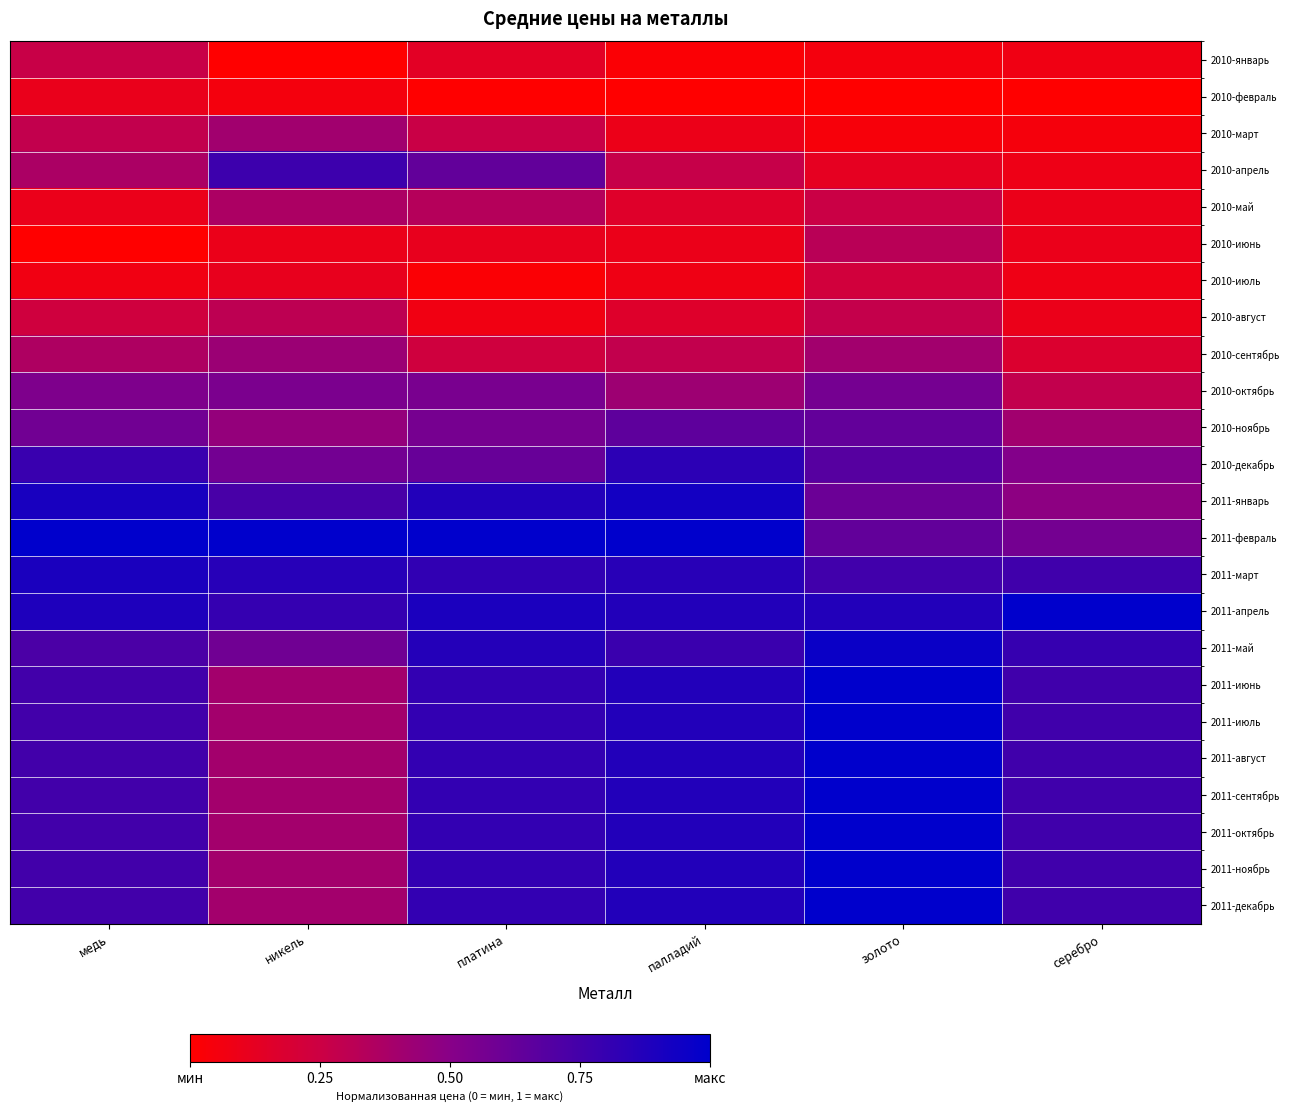

Reading right to left, extract all data points from this chart.

2010-январь: серебро=0.1	золото=0.1	палладий=0.0	платина=0.1	никель=0.0	медь=0.3
2010-февраль: серебро=0.0	золото=0.0	палладий=0.0	платина=0.0	никель=0.1	медь=0.1
2010-март: серебро=0.0	золото=0.0	палладий=0.1	платина=0.3	никель=0.4	медь=0.3
2010-апрель: серебро=0.1	золото=0.1	палладий=0.3	платина=0.6	никель=0.8	медь=0.4
2010-май: серебро=0.1	золото=0.3	палладий=0.2	платина=0.3	никель=0.4	медь=0.1
2010-июнь: серебро=0.1	золото=0.3	палладий=0.1	платина=0.1	никель=0.1	медь=0.0
2010-июль: серебро=0.1	золото=0.2	палладий=0.1	платина=0.0	никель=0.1	медь=0.1
2010-август: серебро=0.1	золото=0.3	палладий=0.2	платина=0.1	никель=0.3	медь=0.2
2010-сентябрь: серебро=0.2	золото=0.4	палладий=0.3	платина=0.2	никель=0.4	медь=0.4
2010-октябрь: серебро=0.3	золото=0.6	палладий=0.4	платина=0.6	никель=0.5	медь=0.5
2010-ноябрь: серебро=0.4	золото=0.6	палладий=0.7	платина=0.6	никель=0.5	медь=0.6
2010-декабрь: серебро=0.5	золото=0.7	палладий=0.8	платина=0.6	никель=0.6	медь=0.8
2011-январь: серебро=0.5	золото=0.6	палладий=0.9	платина=0.9	никель=0.7	медь=0.9
2011-февраль: серебро=0.6	золото=0.6	палладий=1.0	платина=1.0	никель=1.0	медь=1.0
2011-март: серебро=0.8	золото=0.8	палладий=0.9	платина=0.8	никель=0.9	медь=0.9
2011-апрель: серебро=1.0	золото=0.9	палладий=0.9	платина=0.9	никель=0.8	медь=0.9
2011-май: серебро=0.8	золото=1.0	палладий=0.8	платина=0.9	никель=0.6	медь=0.7
2011-июнь: серебро=0.8	золото=1.0	палладий=0.9	платина=0.8	никель=0.4	медь=0.8
2011-июль: серебро=0.8	золото=1.0	палладий=0.9	платина=0.8	никель=0.4	медь=0.8
2011-август: серебро=0.8	золото=1.0	палладий=0.9	платина=0.8	никель=0.4	медь=0.8
2011-сентябрь: серебро=0.8	золото=1.0	палладий=0.9	платина=0.8	никель=0.4	медь=0.8
2011-октябрь: серебро=0.8	золото=1.0	палладий=0.9	платина=0.8	никель=0.4	медь=0.8
2011-ноябрь: серебро=0.8	золото=1.0	палладий=0.9	платина=0.8	никель=0.4	медь=0.8
2011-декабрь: серебро=0.8	золото=1.0	палладий=0.9	платина=0.8	никель=0.4	медь=0.8